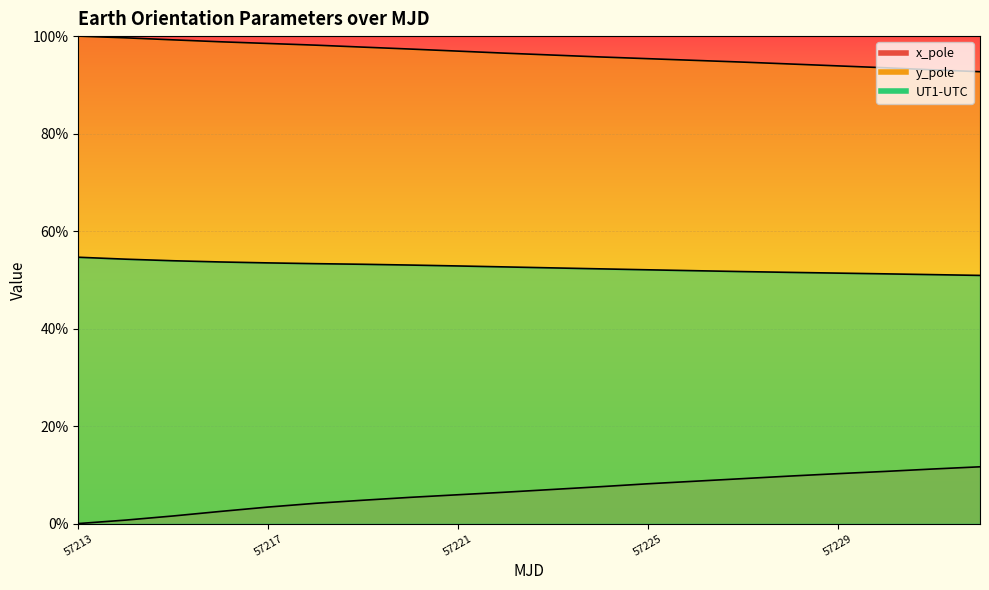

True or false: y_pole and UT1-UTC cross at least once.

False